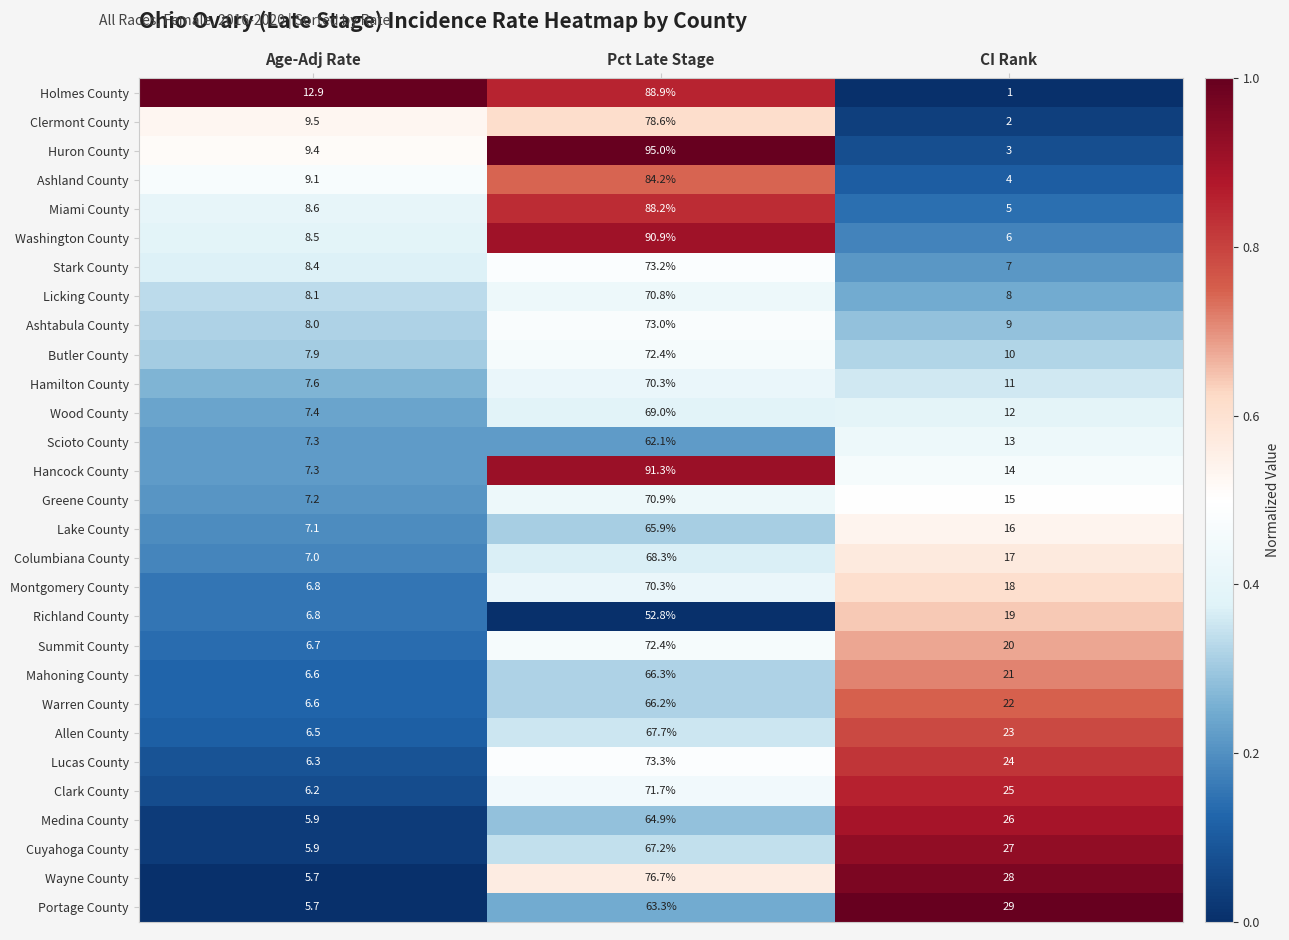

Which series has the largest range (max minus min)?

Huron County